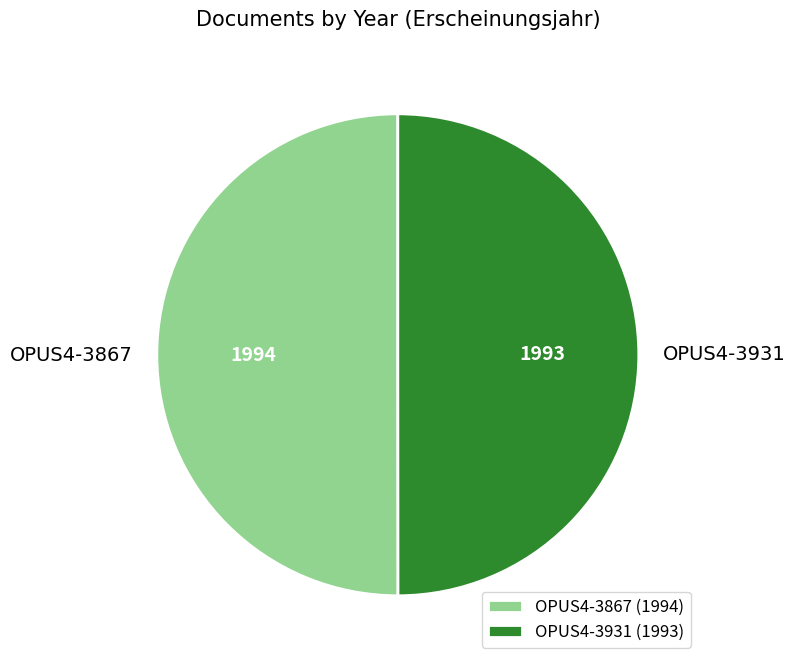

Is it true that OPUS4-3867 is 50% of the pie?

True